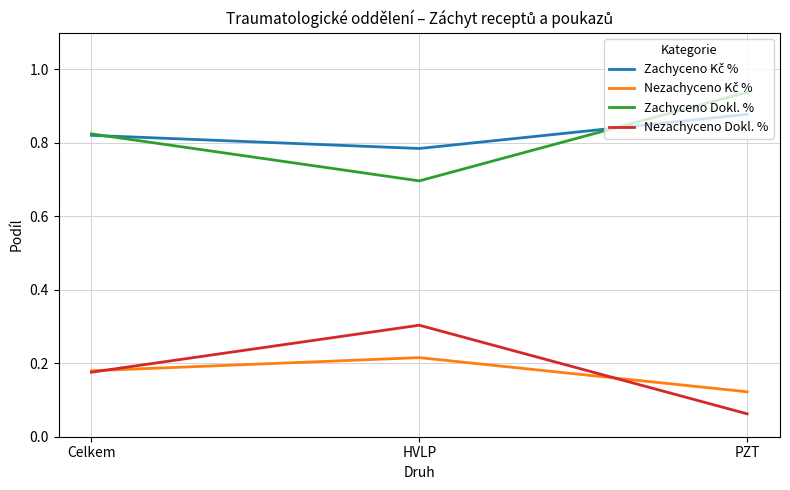

What position from the right is Celkem?

3